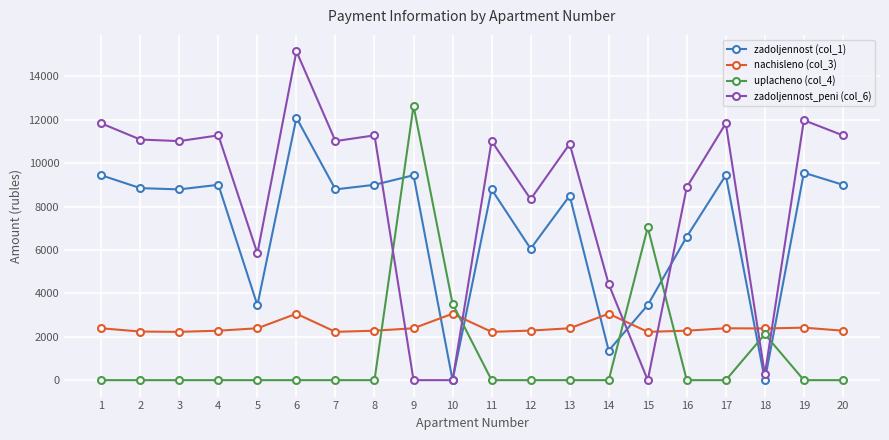

Is it true that nachisleno (col_3) equals 3061.8 at 14?

True